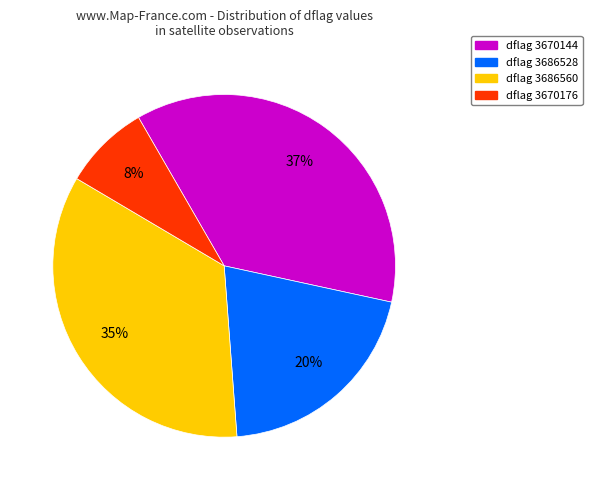

Is the sum of dflag 3670144 and dflag 3670176 greater than half?

No